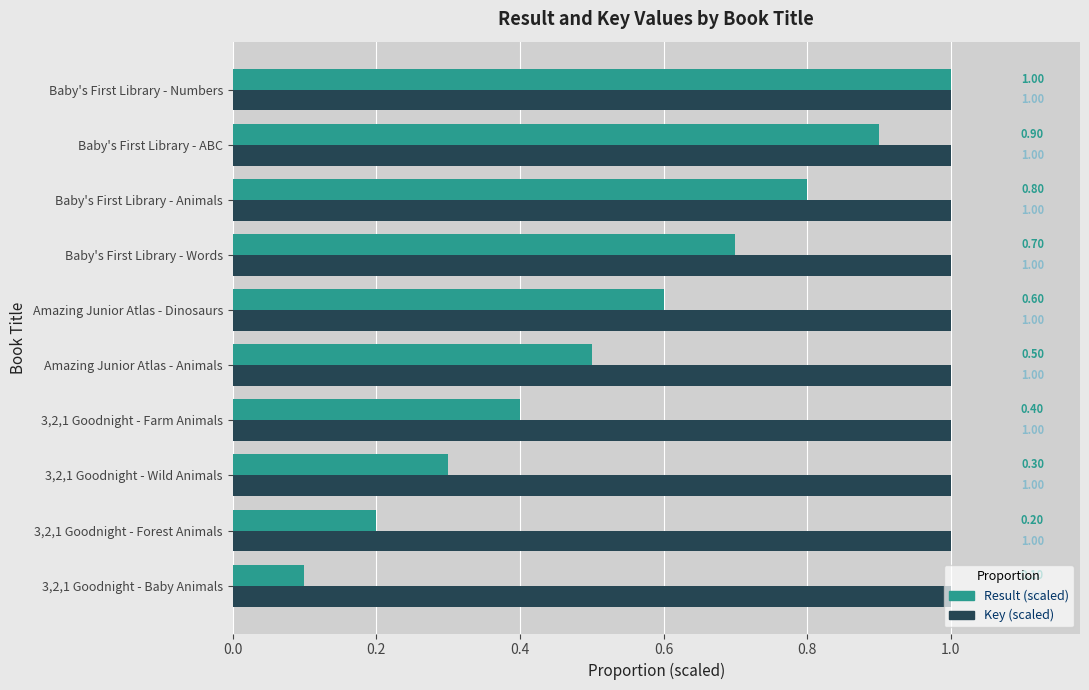

What is the minimum value for Result (scaled)?

0.1